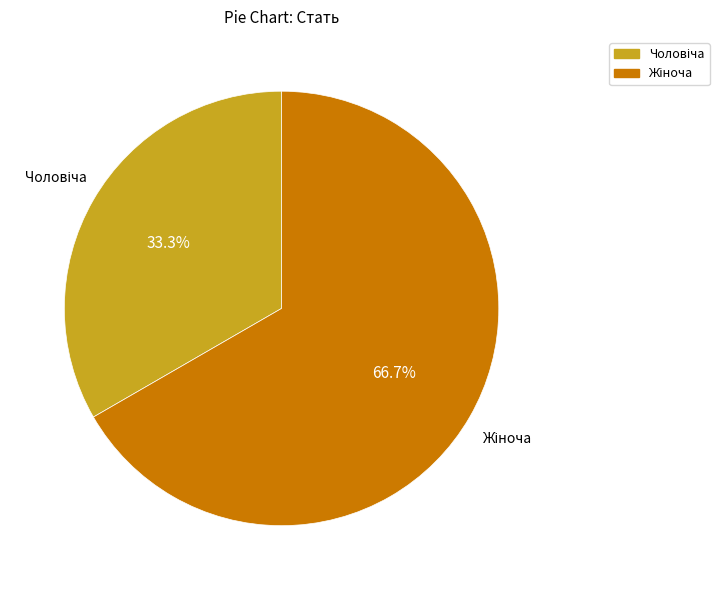

Is there a majority slice in this chart?

Yes